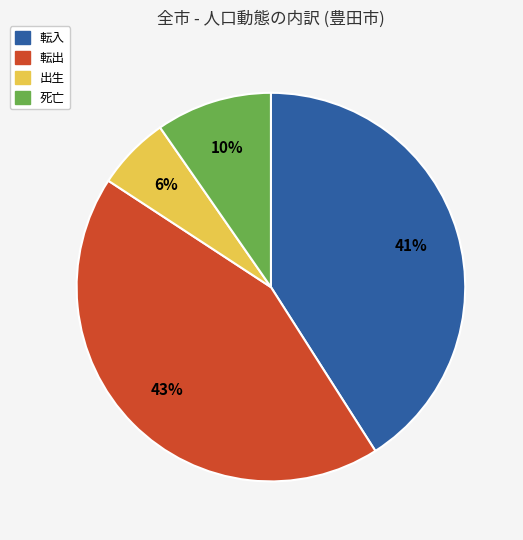

Combined, do 転出 and 転入 account for over 50%?

Yes